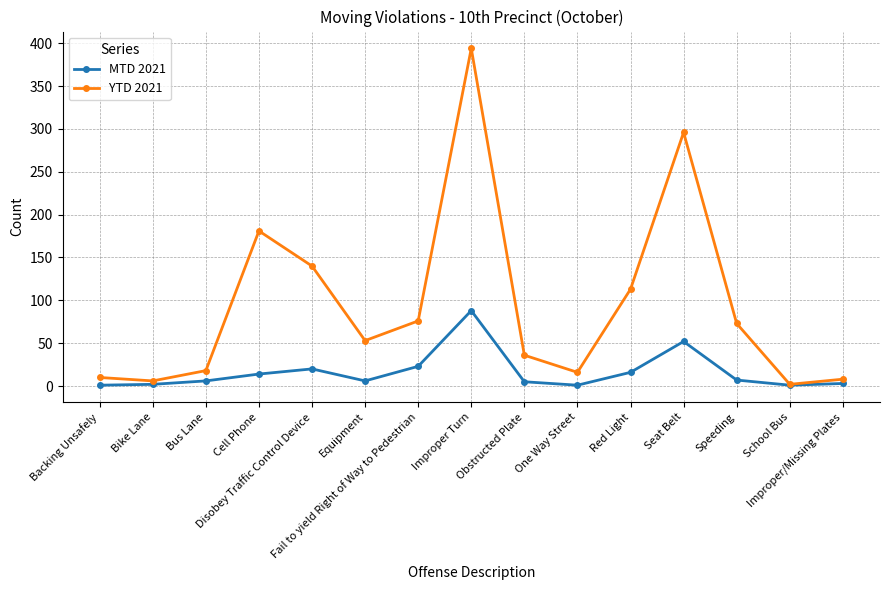

How many categories are shown in the chart?

15